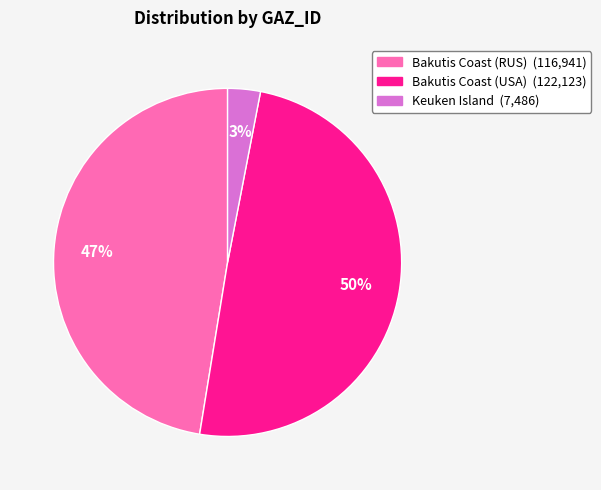

Does any single category account for the majority?

No